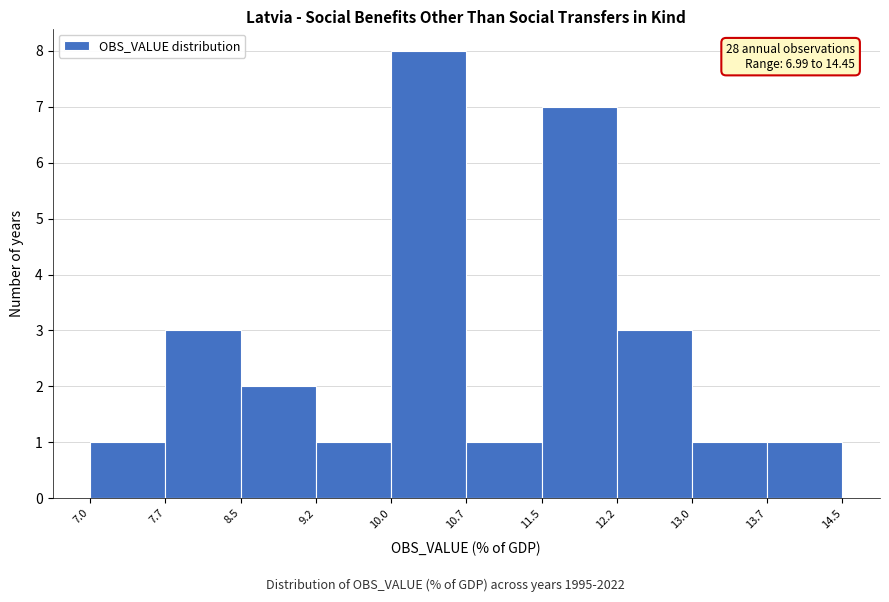

Over which range of the x-axis is the bar tallest?

10.0 to 10.7